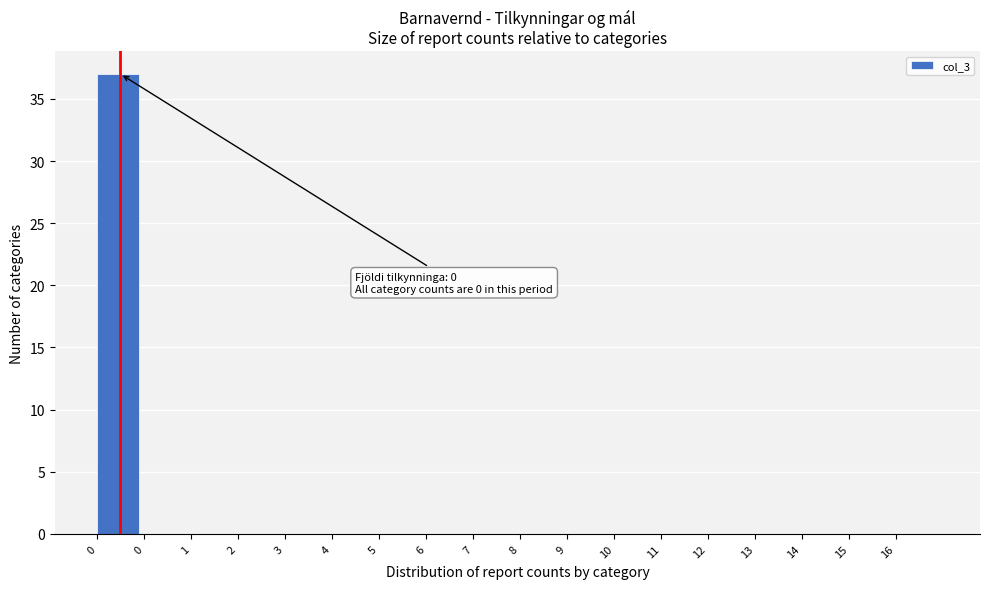

Count the number of data series in this chart.

1